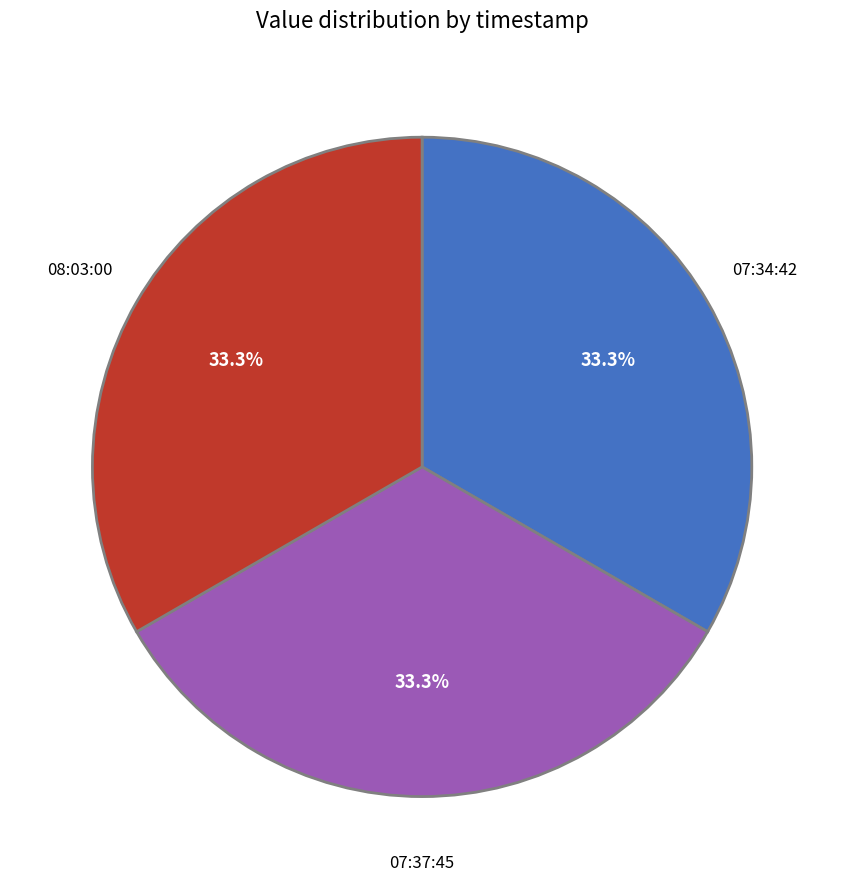

Is there any slice that represents more than half of the pie?

No